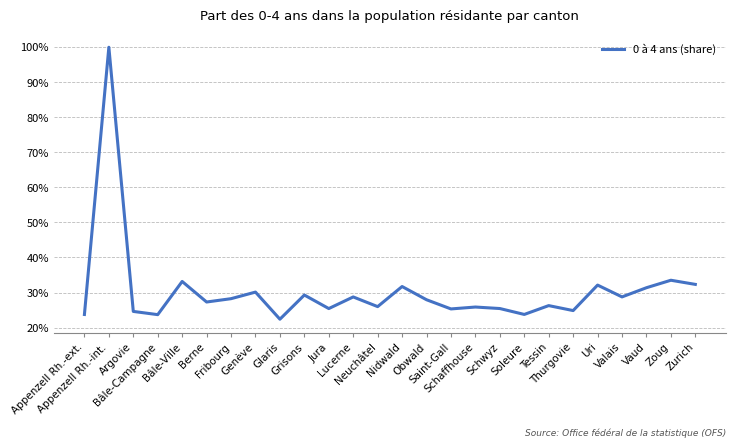

What is the difference between the maximum and second lowest values?

0.8